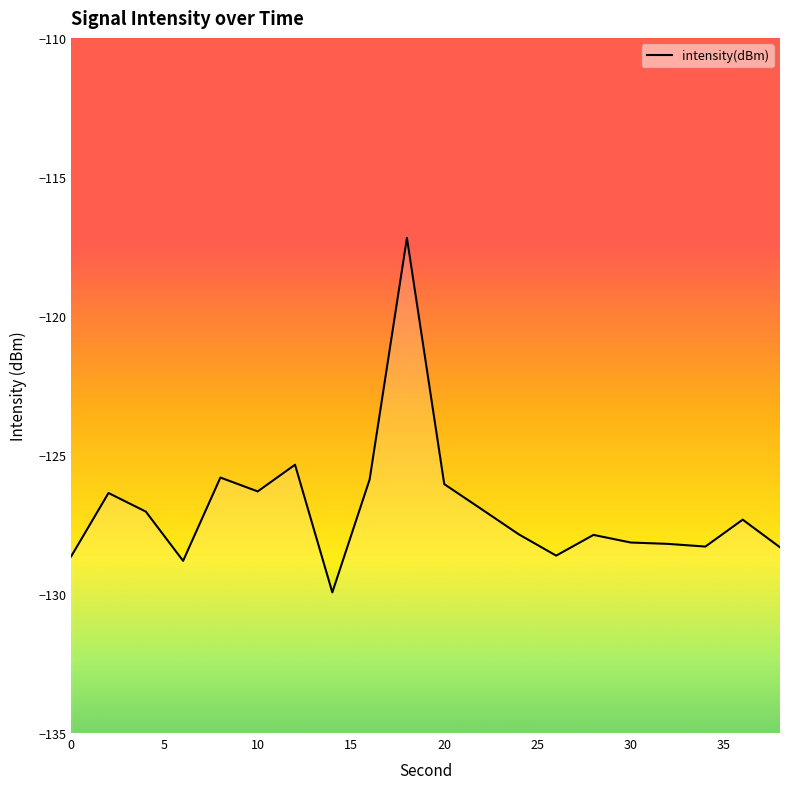

How many distinct data groups are displayed?

1